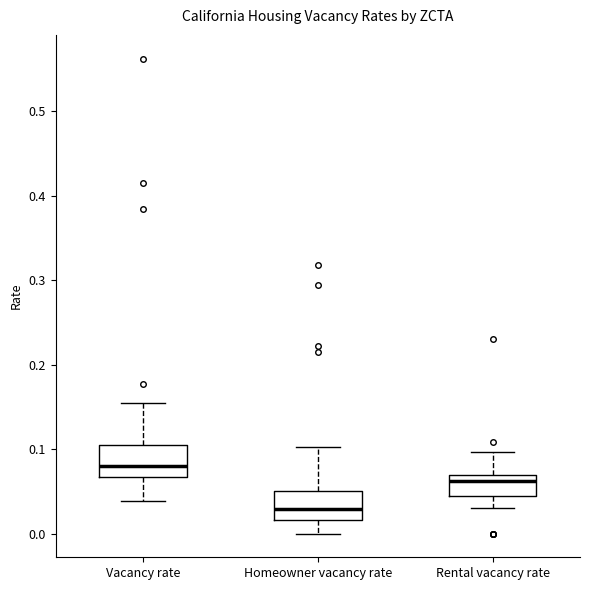

Reading left to right, transcribe this box plot: for each box, give where its median line is, the range the box spans, and where its two whiskers end, as read against the y-axis. The values are not printed on the chart, so give them approximately, as read against the axis.

Vacancy rate: median 0.08, box 0.07 to 0.10, whiskers 0.04 to 0.15
Homeowner vacancy rate: median 0.03, box 0.02 to 0.05, whiskers 0.00 to 0.10
Rental vacancy rate: median 0.06, box 0.04 to 0.07, whiskers 0.03 to 0.10